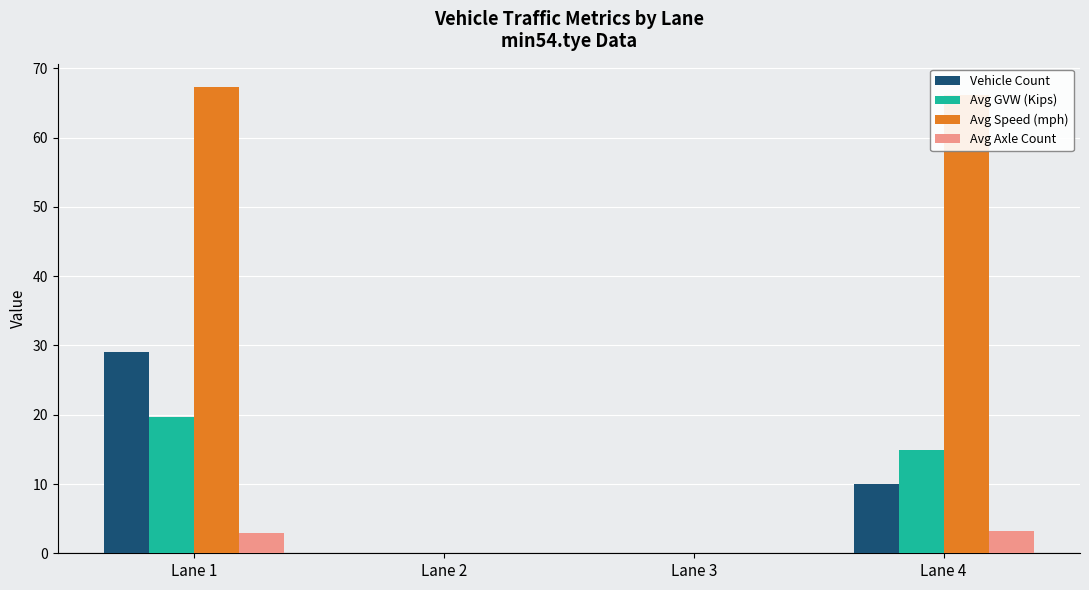

At which category is the sum across all series the highest?

Lane 1